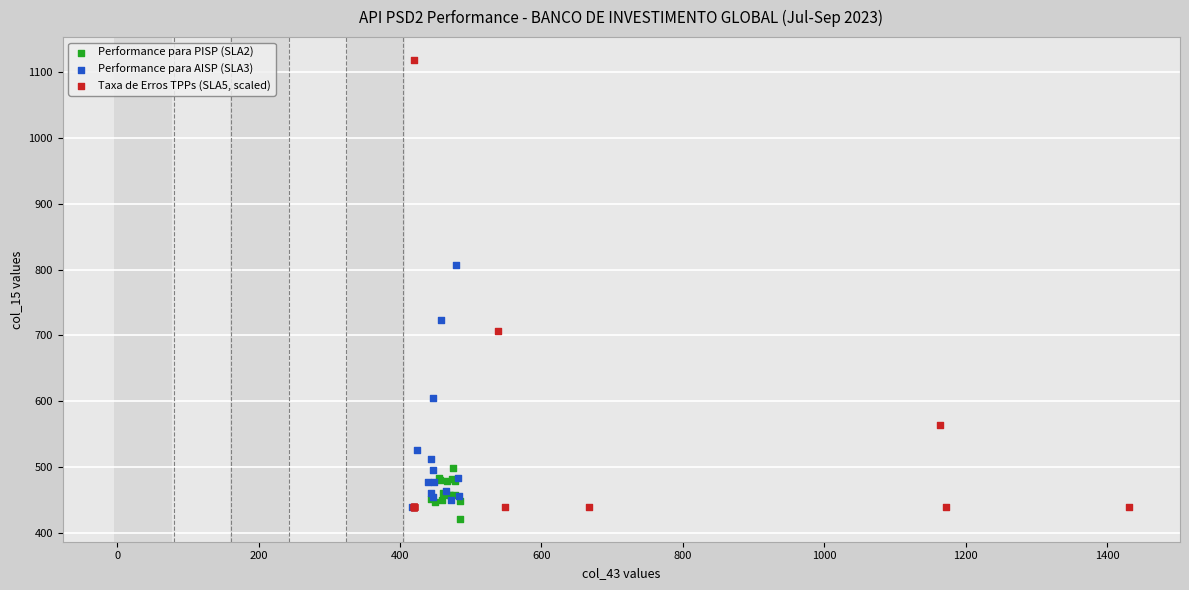

Which series contains the highest Y value?

Taxa de Erros TPPs (SLA5, scaled)